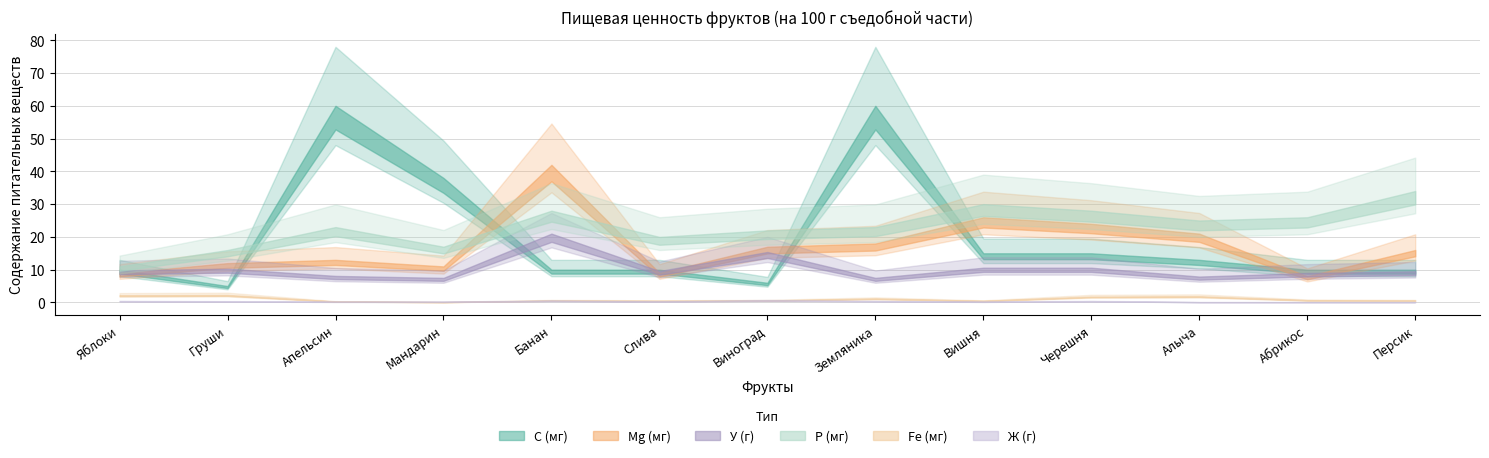

Does the chart display data point markers on the line(s)?

No